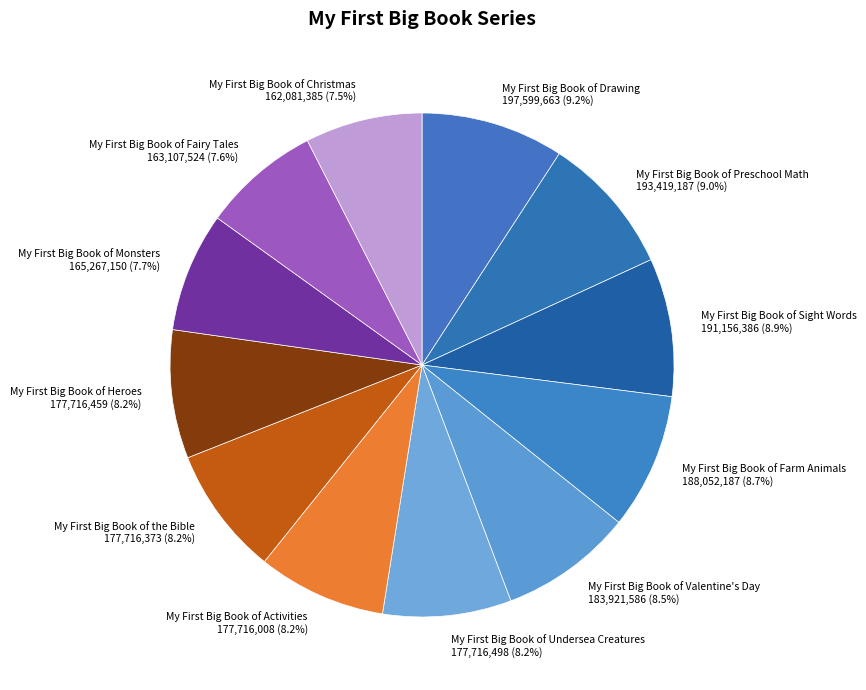

Is there any slice that represents more than half of the pie?

No